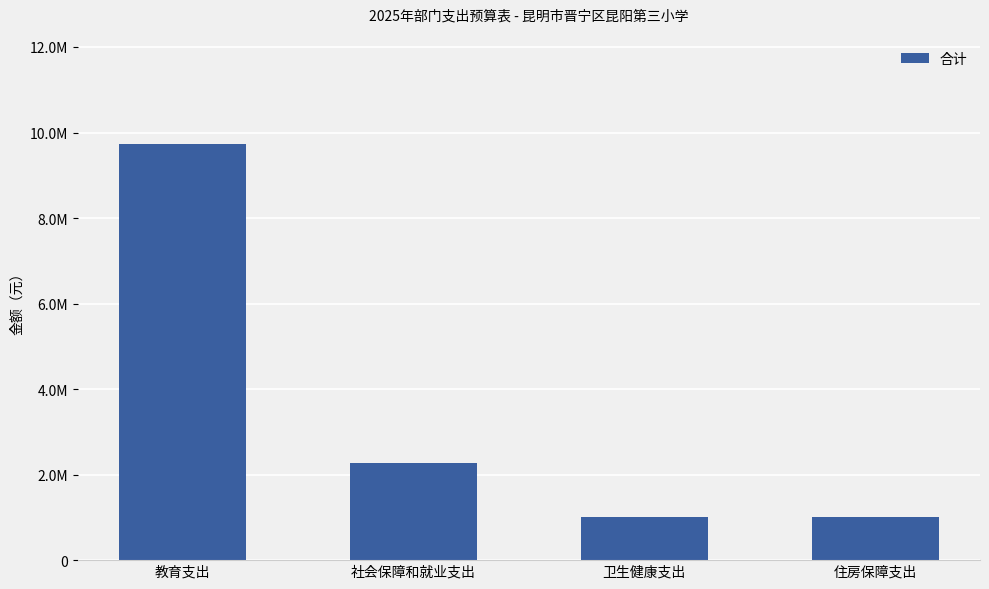

Does the chart contain any negative values?

No